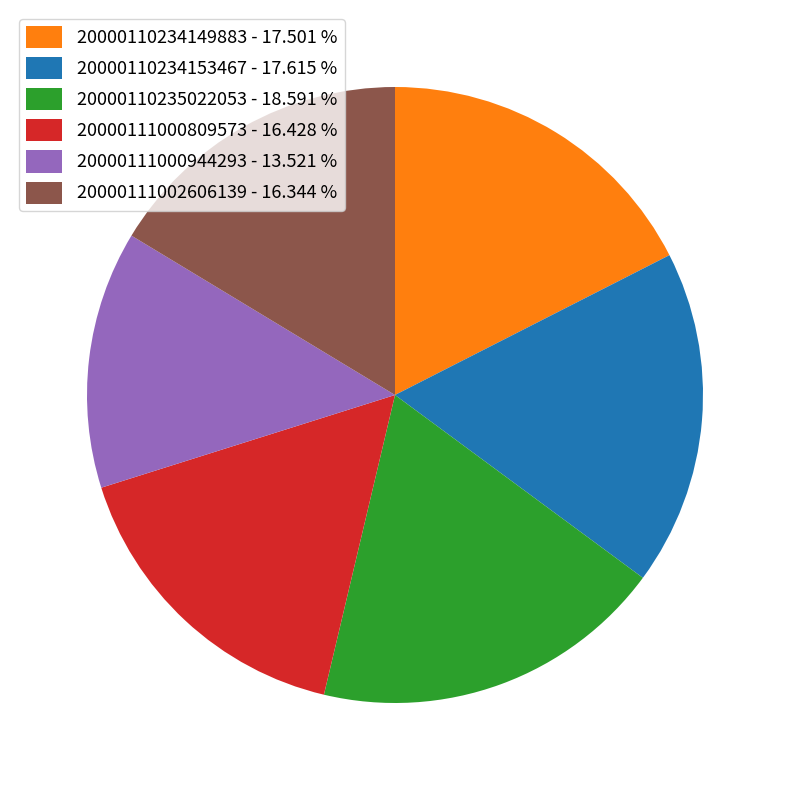

Which slice is the smallest?

20000111000944293